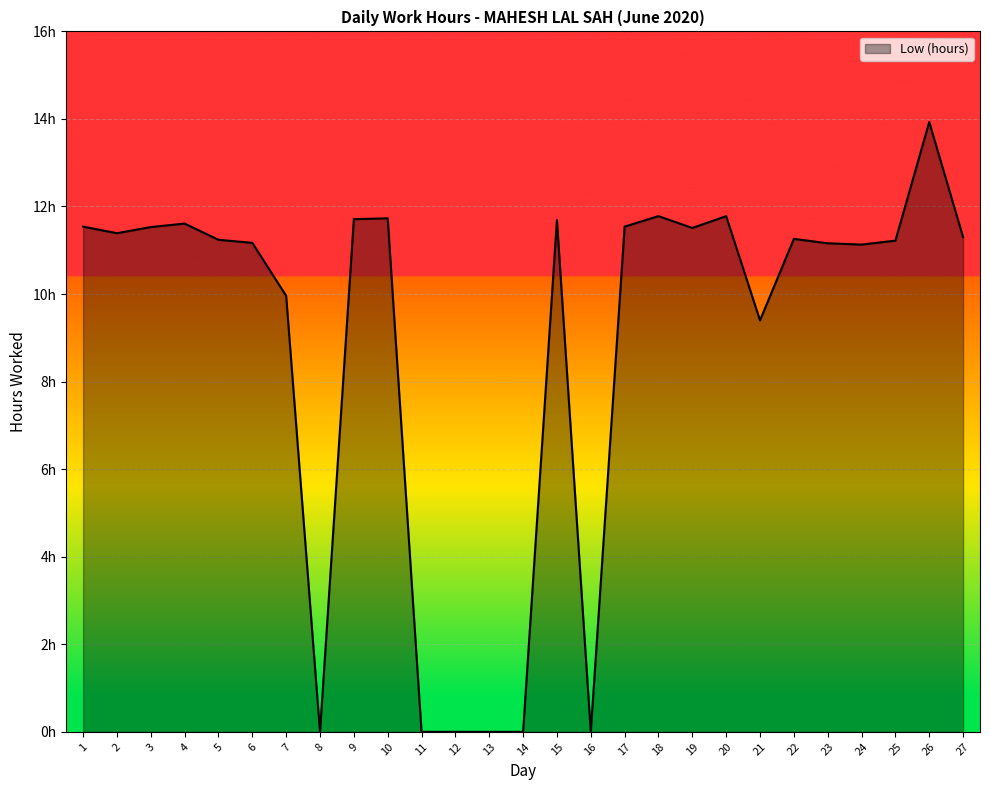

Is this an area chart (filled region under the line)?

Yes